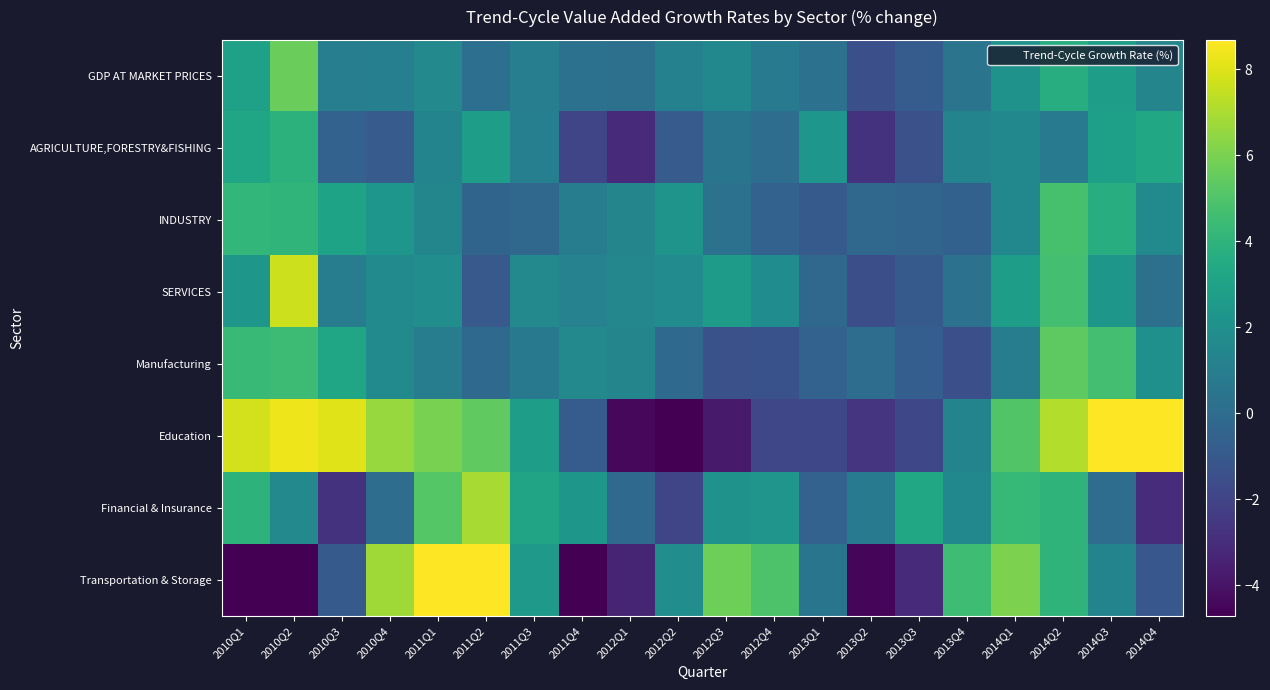

Reading left to right, extract all data points from this chart.

GDP AT MARKET PRICES: 2010Q1=3.0	2010Q2=5.6	2010Q3=1.0	2010Q4=1.1	2011Q1=1.6	2011Q2=0.2	2011Q3=1.0	2011Q4=0.3	2012Q1=0.2	2012Q2=1.2	2012Q3=1.5	2012Q4=0.8	2013Q1=0.3	2013Q2=-1.4	2013Q3=-0.8	2013Q4=0.4	2014Q1=2.2	2014Q2=3.6	2014Q3=2.8	2014Q4=1.4
AGRICULTURE,FORESTRY&FISHING: 2010Q1=3.2	2010Q2=3.9	2010Q3=-0.5	2010Q4=-0.8	2011Q1=1.3	2011Q2=2.7	2011Q3=1.1	2011Q4=-1.9	2012Q1=-3.1	2012Q2=-0.9	2012Q3=0.5	2012Q4=0.1	2013Q1=2.3	2013Q2=-2.7	2013Q3=-1.4	2013Q4=1.3	2014Q1=1.5	2014Q2=0.8	2014Q3=2.8	2014Q4=3.3
INDUSTRY: 2010Q1=4.2	2010Q2=4.1	2010Q3=3.1	2010Q4=2.3	2011Q1=1.5	2011Q2=-0.4	2011Q3=-0.2	2011Q4=1.0	2012Q1=1.4	2012Q2=2.2	2012Q3=0.3	2012Q4=-0.5	2013Q1=-0.9	2013Q2=-0.2	2013Q3=-0.3	2013Q4=-0.5	2014Q1=1.5	2014Q2=4.8	2014Q3=3.6	2014Q4=1.7
SERVICES: 2010Q1=2.4	2010Q2=7.7	2010Q3=0.9	2010Q4=1.6	2011Q1=1.8	2011Q2=-1.0	2011Q3=1.6	2011Q4=1.2	2012Q1=1.5	2012Q2=1.8	2012Q3=2.7	2012Q4=1.8	2013Q1=-0.2	2013Q2=-1.5	2013Q3=-0.9	2013Q4=0.3	2014Q1=2.7	2014Q2=4.7	2014Q3=2.4	2014Q4=0.2
Manufacturing: 2010Q1=4.3	2010Q2=4.5	2010Q3=3.2	2010Q4=1.6	2011Q1=0.9	2011Q2=-0.1	2011Q3=0.7	2011Q4=1.6	2012Q1=1.4	2012Q2=-0.1	2012Q3=-1.4	2012Q4=-1.4	2013Q1=-0.5	2013Q2=0.1	2013Q3=-0.7	2013Q4=-1.4	2014Q1=0.9	2014Q2=5.4	2014Q3=4.7	2014Q4=2.0
Education: 2010Q1=7.8	2010Q2=8.4	2010Q3=8.0	2010Q4=6.6	2011Q1=6.0	2011Q2=5.4	2011Q3=2.8	2011Q4=-0.8	2012Q1=-4.4	2012Q2=-5.3	2012Q3=-3.7	2012Q4=-1.8	2013Q1=-1.8	2013Q2=-2.7	2013Q3=-1.8	2013Q4=1.3	2014Q1=5.0	2014Q2=7.2	2014Q3=8.8	2014Q4=8.8
Financial & Insurance: 2010Q1=4.0	2010Q2=1.6	2010Q3=-2.8	2010Q4=0.1	2011Q1=5.2	2011Q2=6.9	2011Q3=3.1	2011Q4=2.4	2012Q1=-0.1	2012Q2=-1.9	2012Q3=2.1	2012Q4=2.3	2013Q1=-0.5	2013Q2=0.8	2013Q3=3.3	2013Q4=1.5	2014Q1=4.3	2014Q2=4.0	2014Q3=0.1	2014Q4=-3.0
Transportation & Storage: 2010Q1=-8.4	2010Q2=-8.4	2010Q3=-0.9	2010Q4=6.8	2011Q1=12.1	2011Q2=10.1	2011Q3=2.5	2011Q4=-4.8	2012Q1=-3.3	2012Q2=1.9	2012Q3=5.7	2012Q4=4.9	2013Q1=0.5	2013Q2=-4.5	2013Q3=-3.1	2013Q4=4.5	2014Q1=6.1	2014Q2=4.0	2014Q3=1.3	2014Q4=-1.1